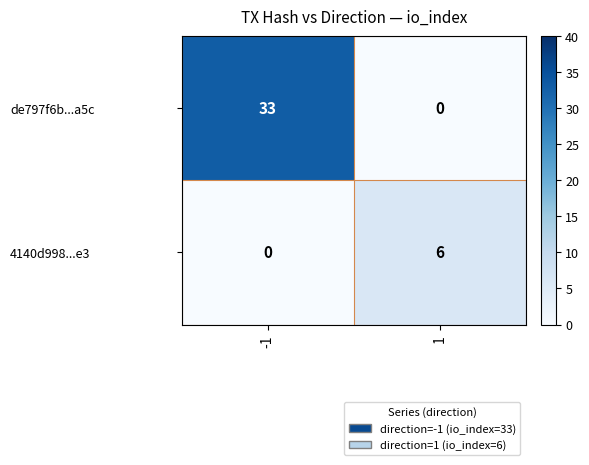

At which category does the chart reach its peak across all series?

-1